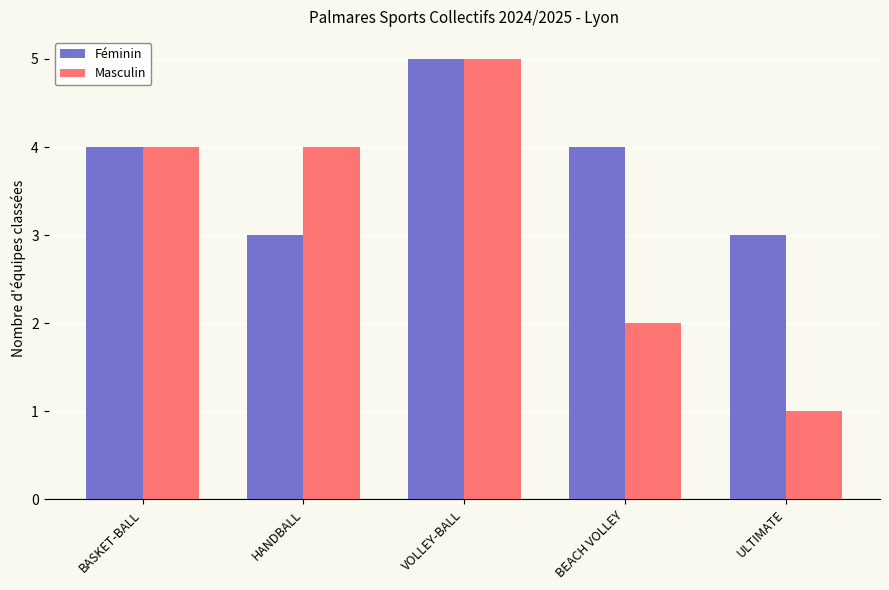

What is the average value of the Masculin series?

3